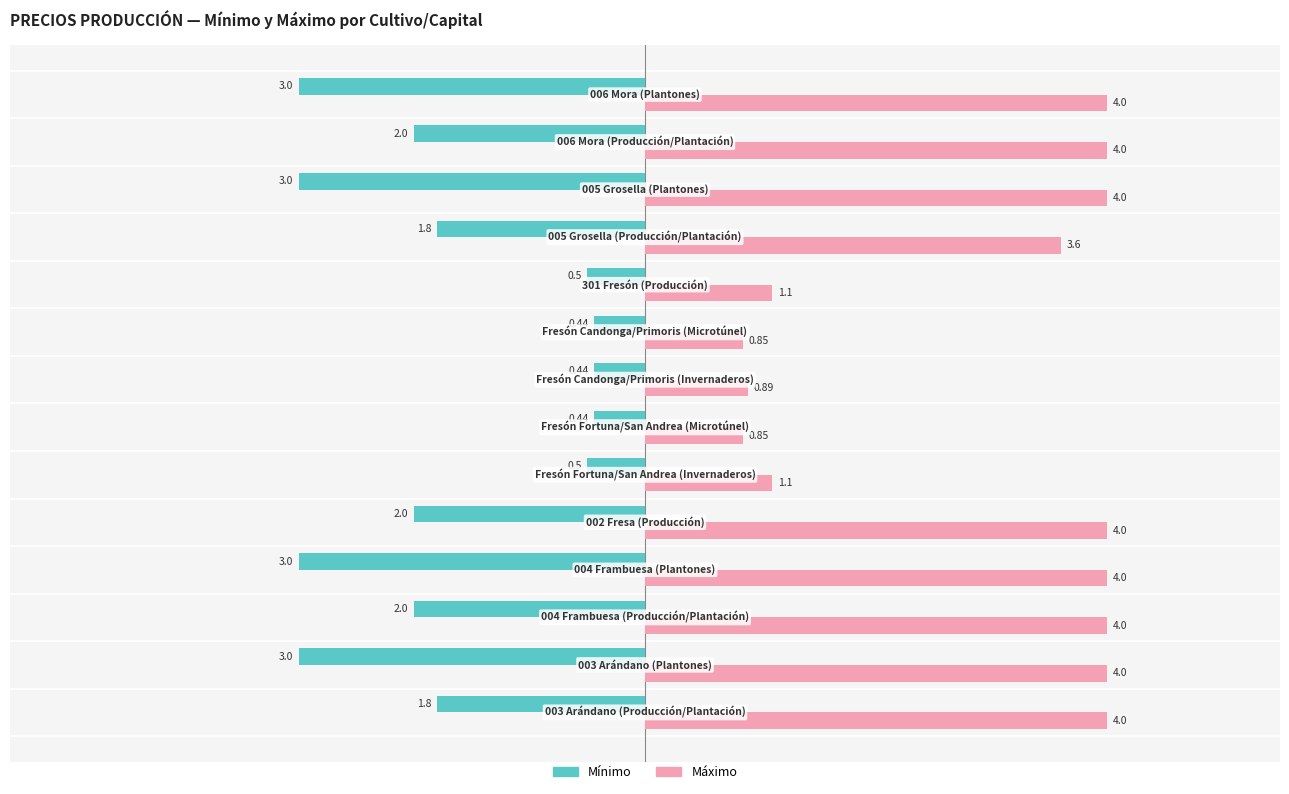

List the series in order of their overall mean, lowest first.

Mínimo, Máximo